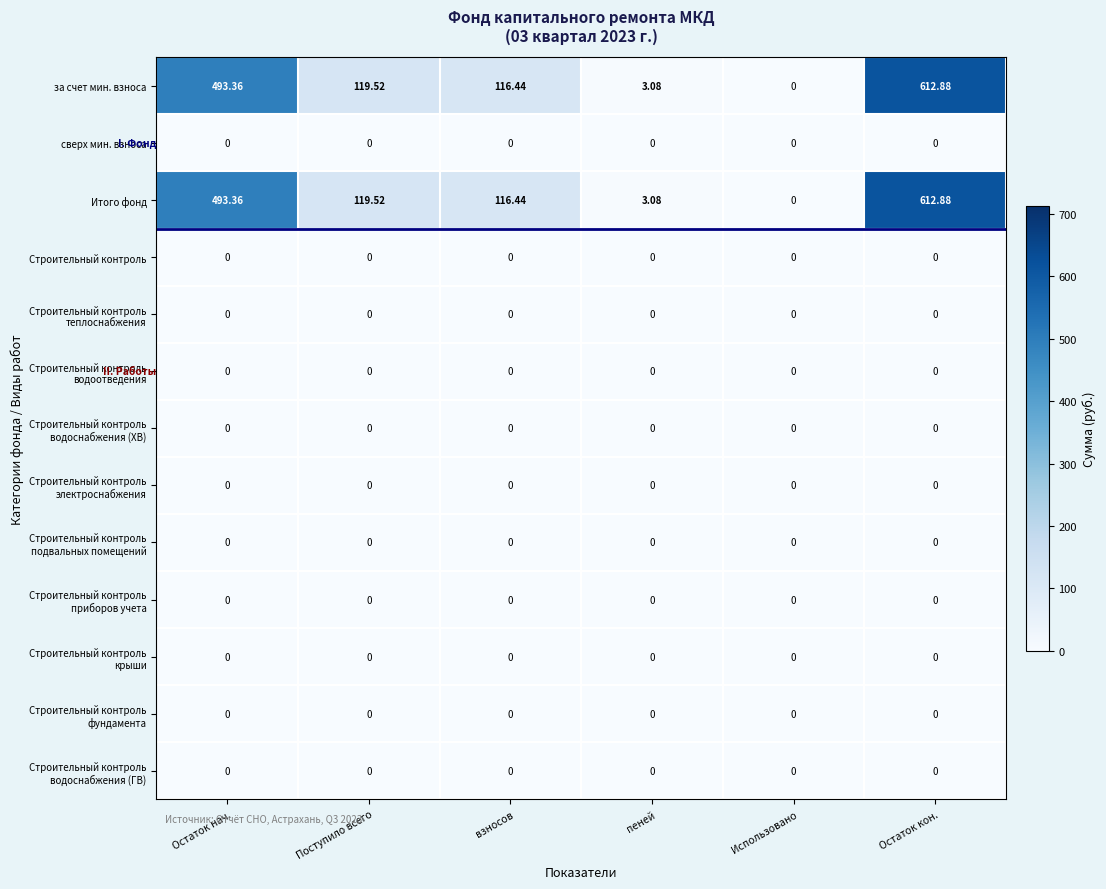

What is the spread (max minus min) of values at Остаток кон.?

612.9